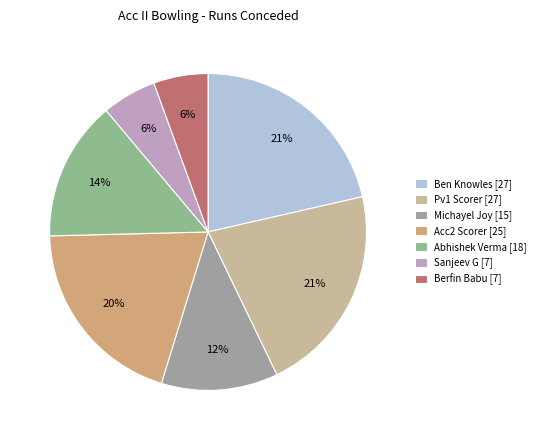

What is the change in value from Ben Knowles to Michayel Joy?

-12